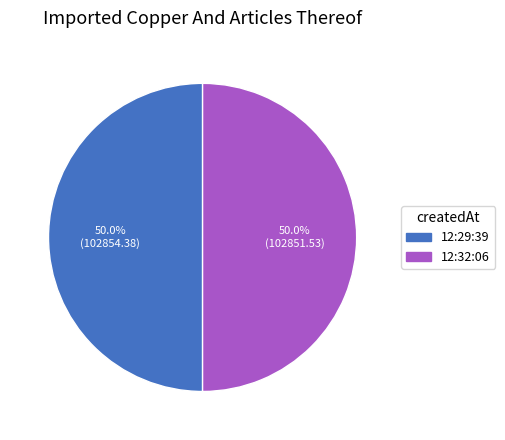

Combined, do 12:32:06 and 12:29:39 account for over 50%?

Yes